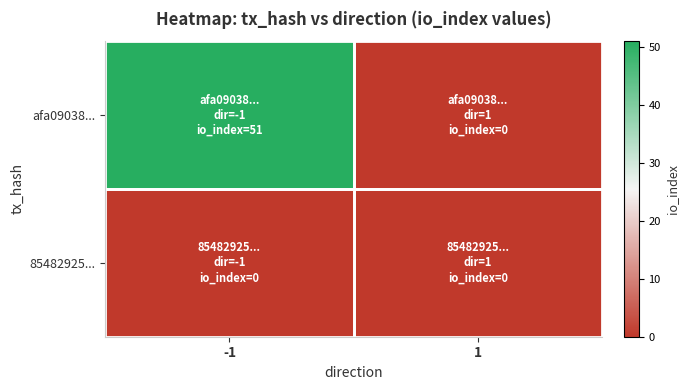

What is the spread (max minus min) of values at -1?

51